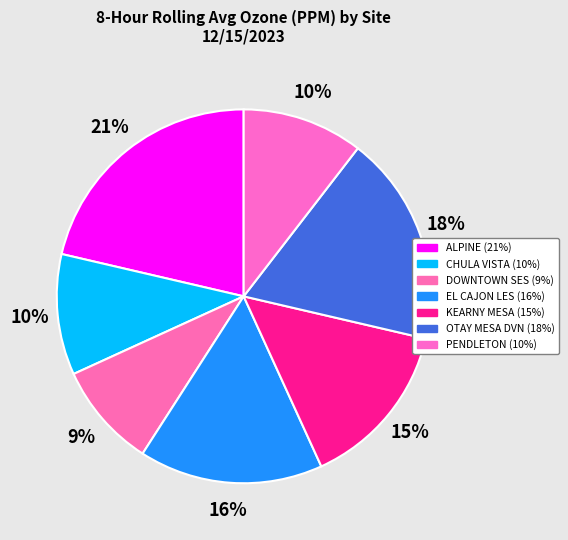

How many slices are in this pie chart?

7